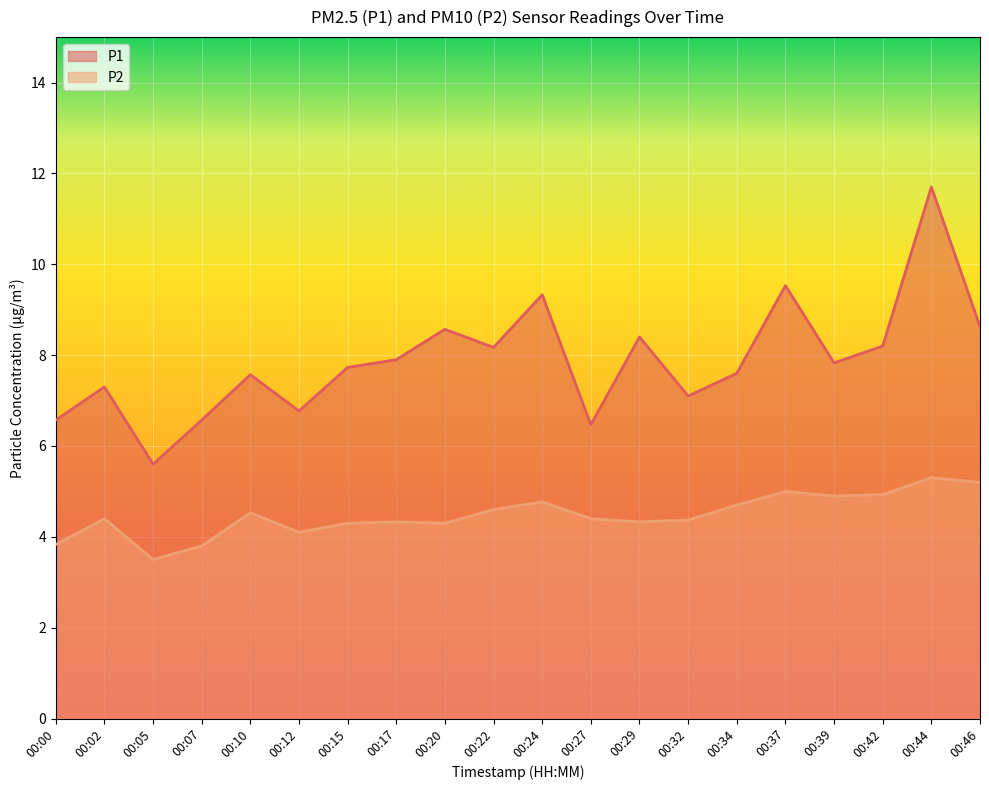

How many series are shown in this chart?

2